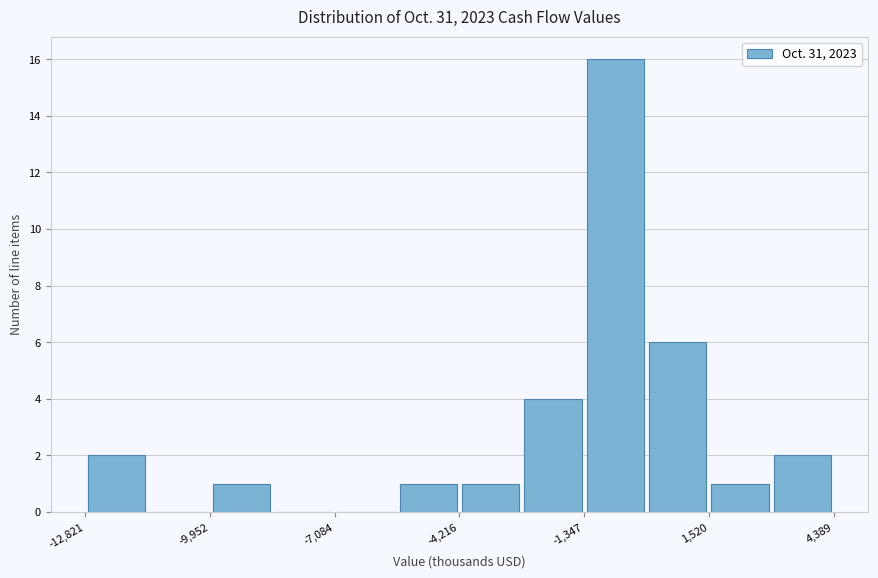

Around what value on the x-axis is the tallest bar? Give the approximate position of its centre, as read against the axis.

-500